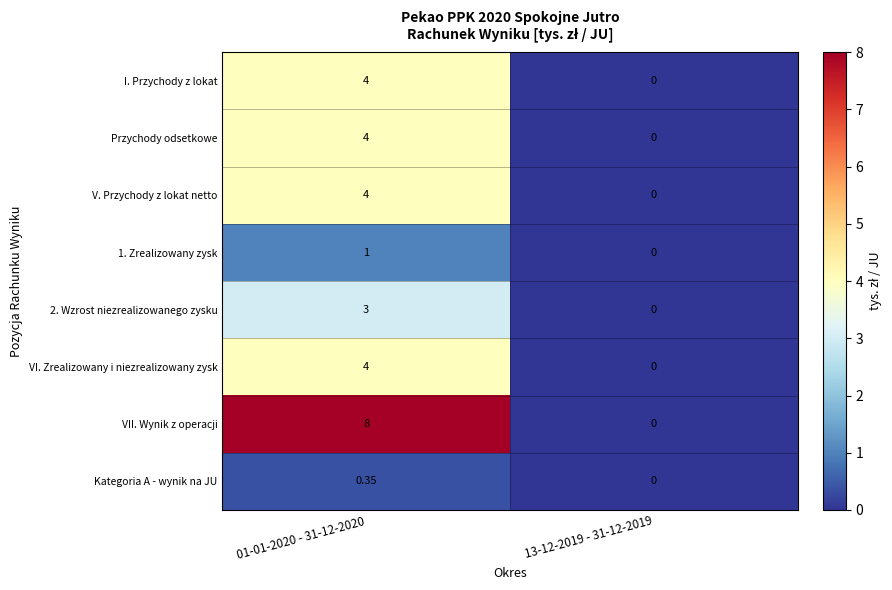

Is the value of Przychody odsetkowe at 13-12-2019 - 31-12-2019 greater than the value of I. Przychody z lokat at 01-01-2020 - 31-12-2020?

No